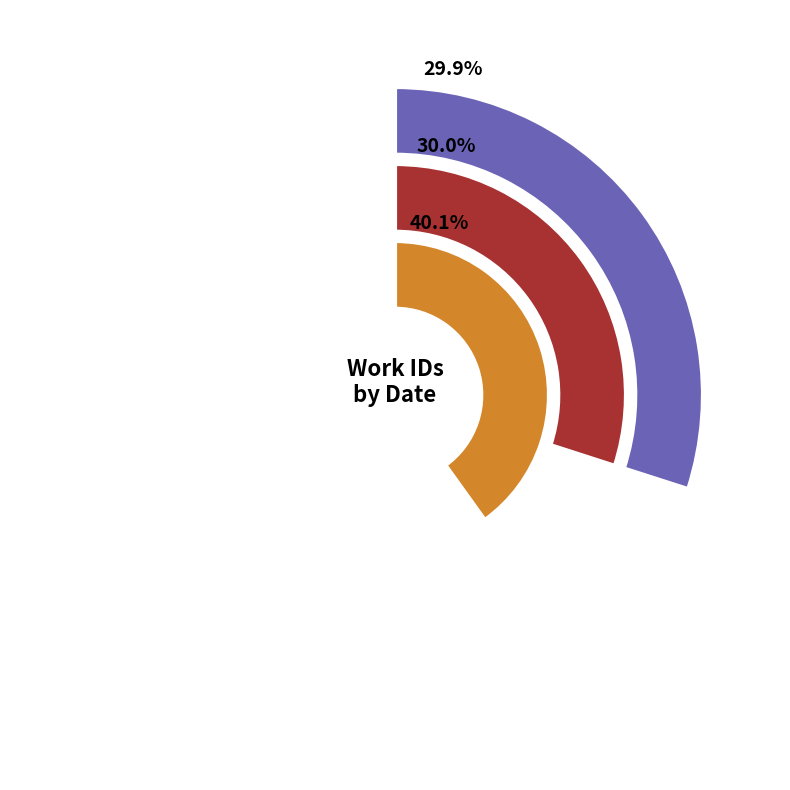

The 2014-06-19 slice represents 40% of the pie. True or false?

True